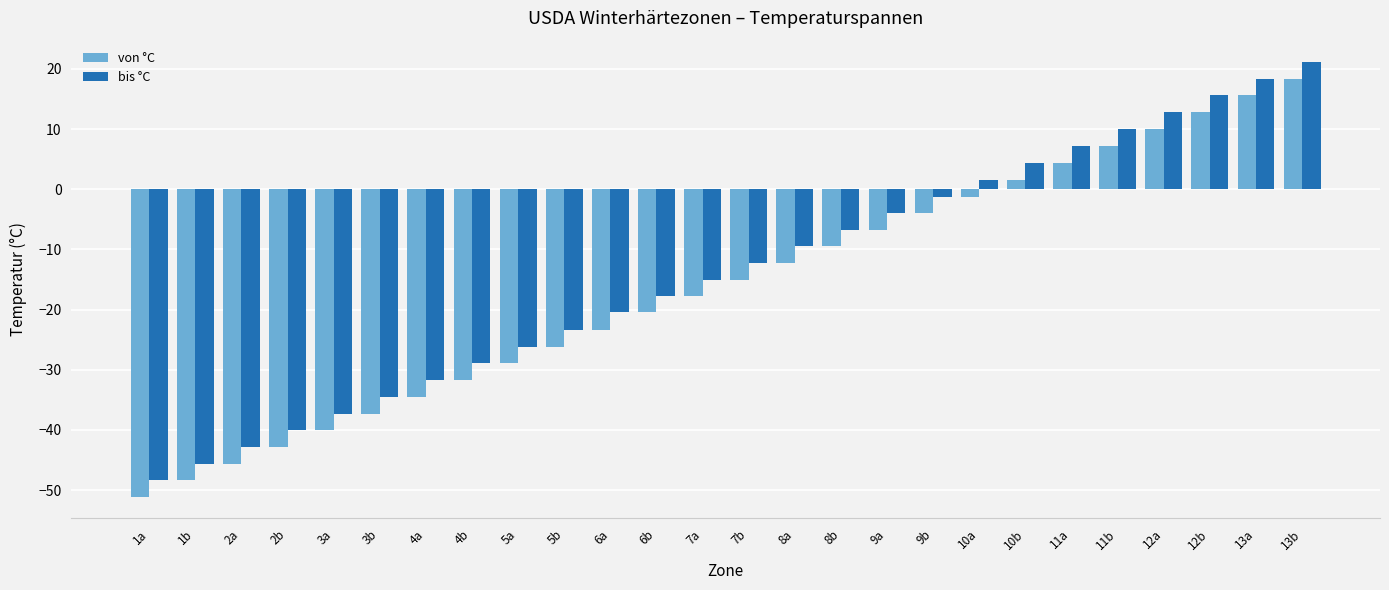

Reading left to right, list all the values displayed in this chart.

von °C: 1a=-51.1	1b=-48.3	2a=-45.6	2b=-42.8	3a=-40.0	3b=-37.3	4a=-34.5	4b=-31.7	5a=-28.9	5b=-26.2	6a=-23.4	6b=-20.4	7a=-17.8	7b=-15.0	8a=-12.3	8b=-9.5	9a=-6.7	9b=-3.9	10a=-1.2	10b=1.6	11a=4.4	11b=7.2	12a=10.0	12b=12.8	13a=15.6	13b=18.3
bis °C: 1a=-48.3	1b=-45.6	2a=-42.8	2b=-40.0	3a=-37.3	3b=-34.5	4a=-31.7	4b=-28.9	5a=-26.2	5b=-23.4	6a=-20.4	6b=-17.8	7a=-15.0	7b=-12.3	8a=-9.5	8b=-6.7	9a=-3.9	9b=-1.2	10a=1.6	10b=4.4	11a=7.2	11b=10.0	12a=12.8	12b=15.6	13a=18.3	13b=21.1